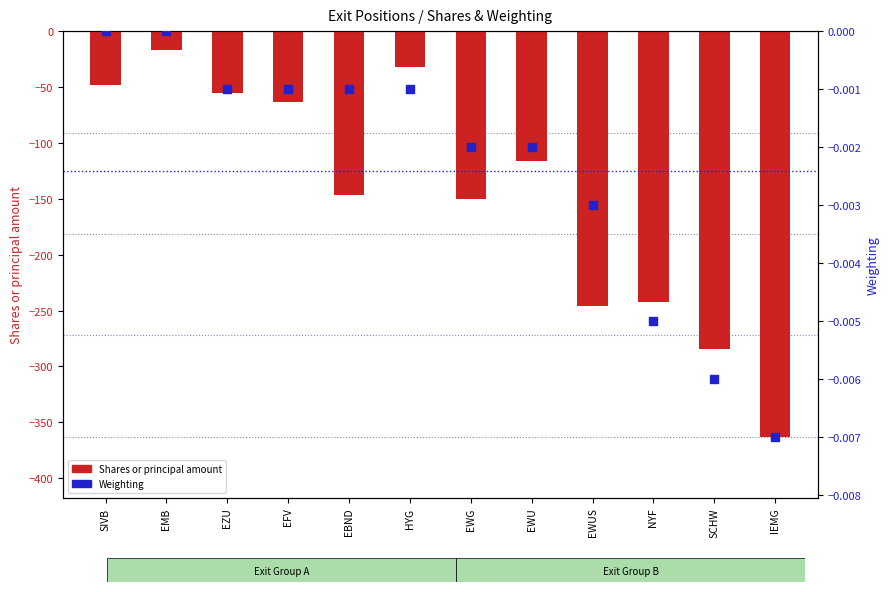

Is the value of Weighting at EZU greater than the value of Shares or principal amount at EBND?

Yes